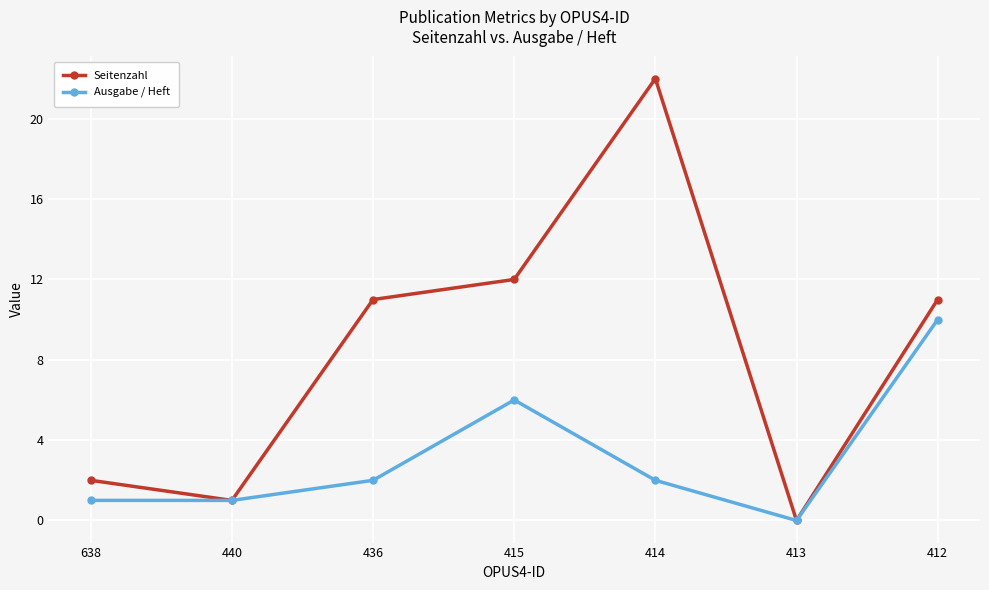

Which series has the largest total across all categories?

Seitenzahl